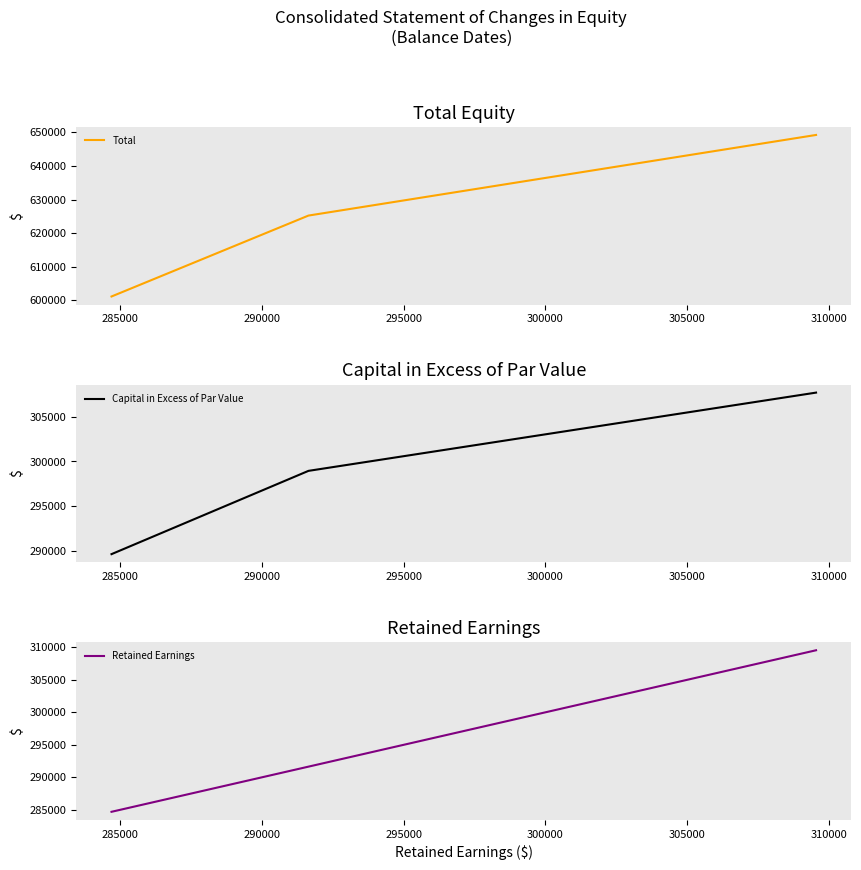

What is the highest value of the Retained Earnings series?

309543